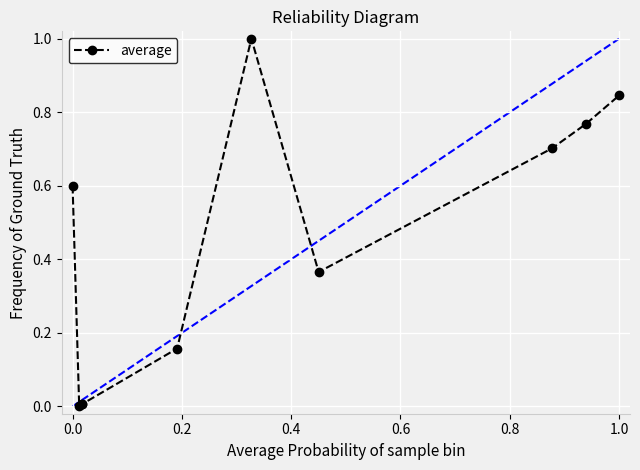

Does the chart have visible grid lines?

Yes